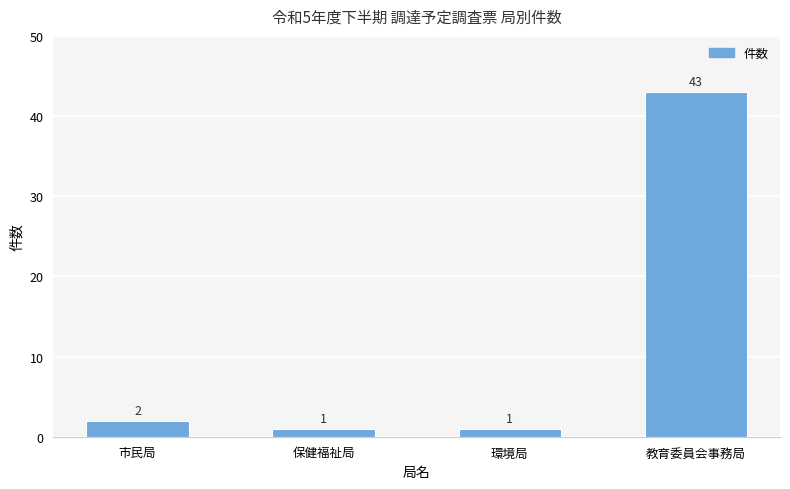

What is the value of the 2nd bar from the left?

1